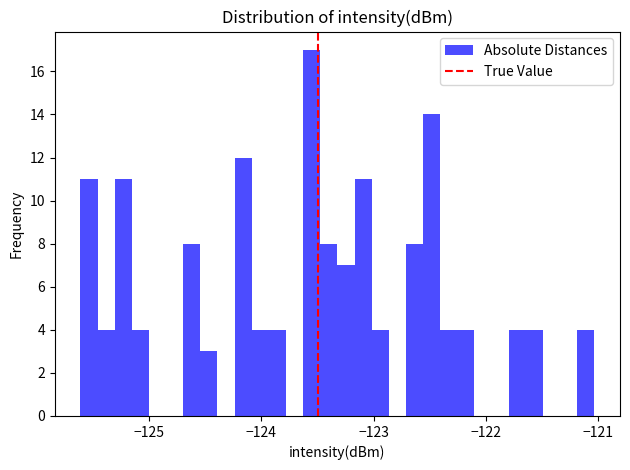

Around what value on the x-axis is the tallest bar? Give the approximate position of its centre, as read against the axis.

-123.6